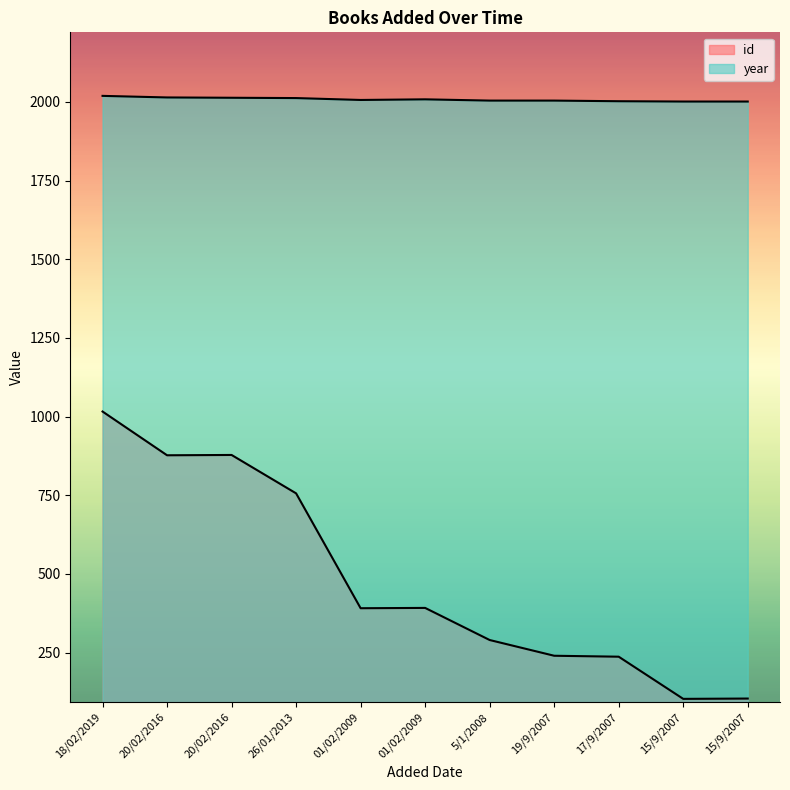

How many lines are shown in the chart?

2